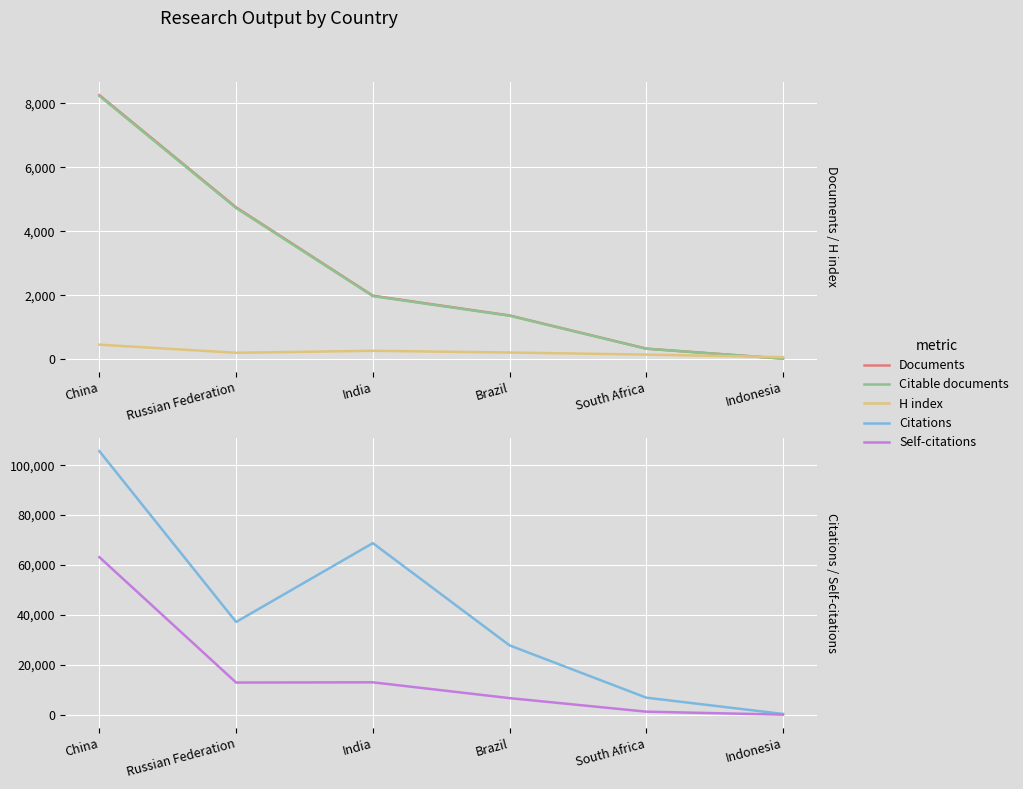

What is the difference between the Citable documents values at Indonesia and South Africa?

311